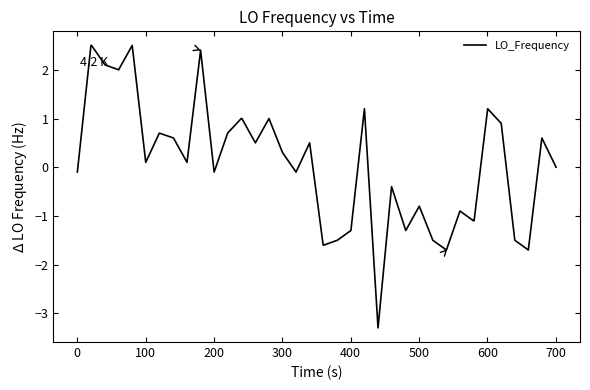

What is the smallest value displayed?

-3.3